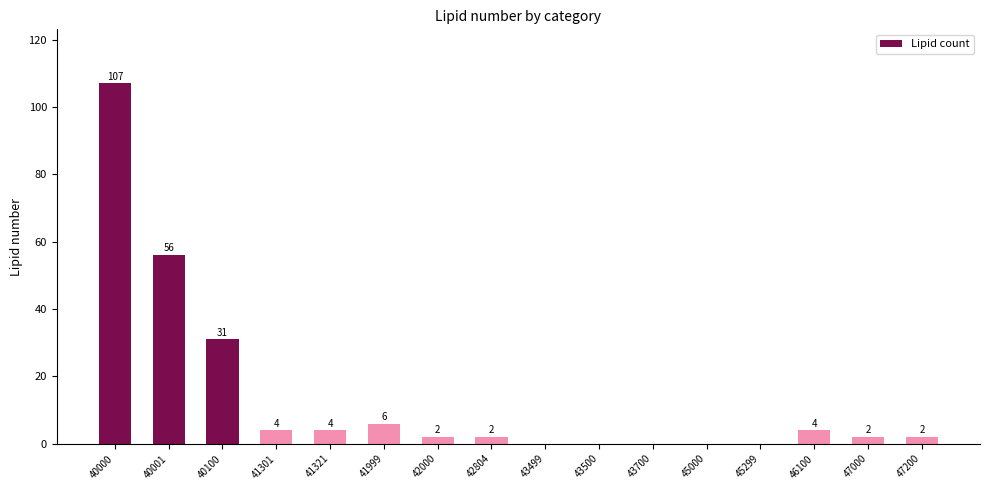

At which label does the data first exceed 2?

40000